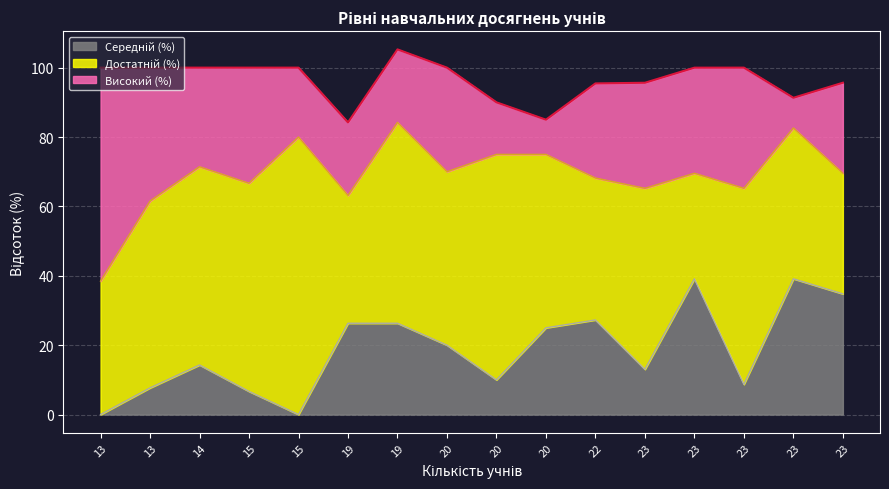

True or false: Високий (%) and Достатній (%) intersect in this chart.

True